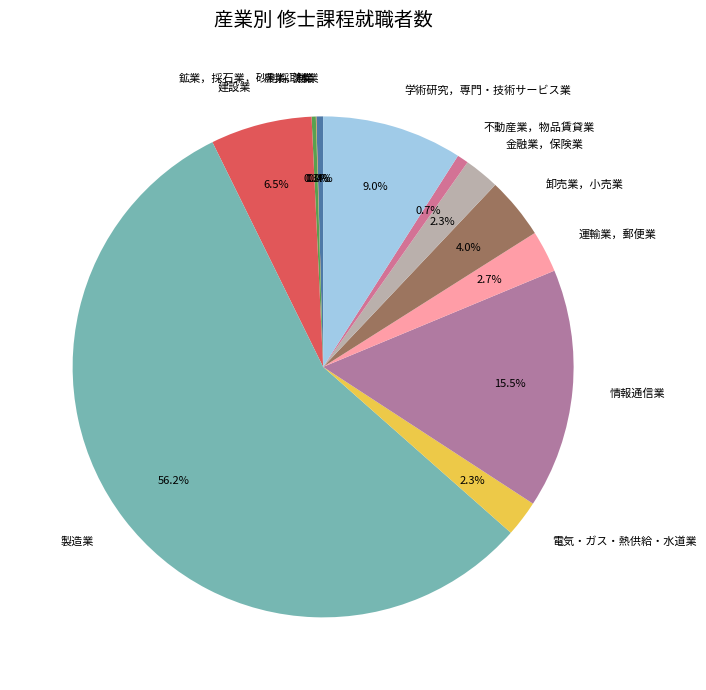

Do 製造業 and 建設業 together represent more than half of the pie?

Yes